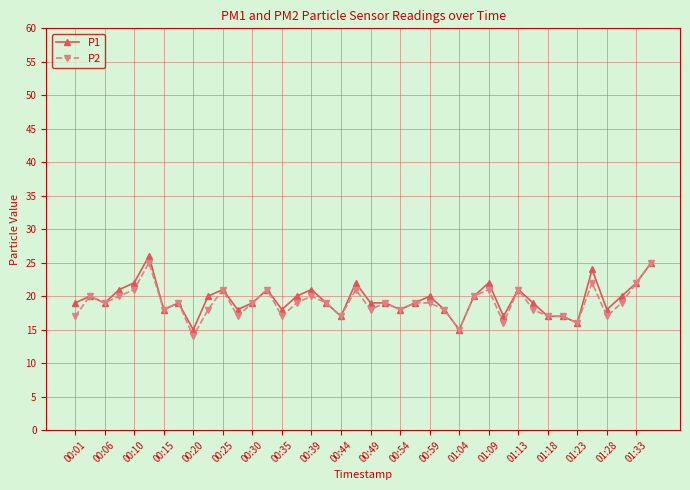

What is the minimum value for P2?

14